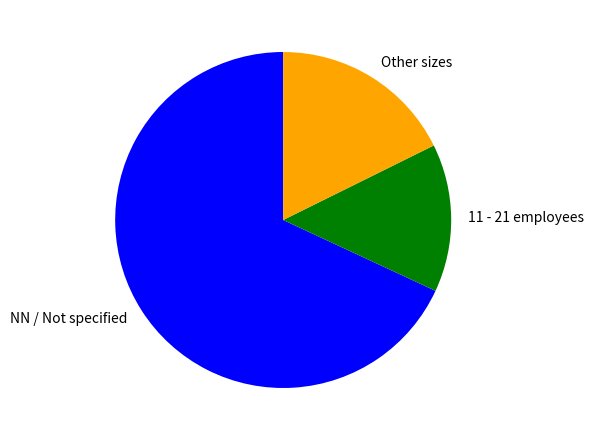

Between NN / Not specified and 11 - 21 employees, which is larger?

NN / Not specified